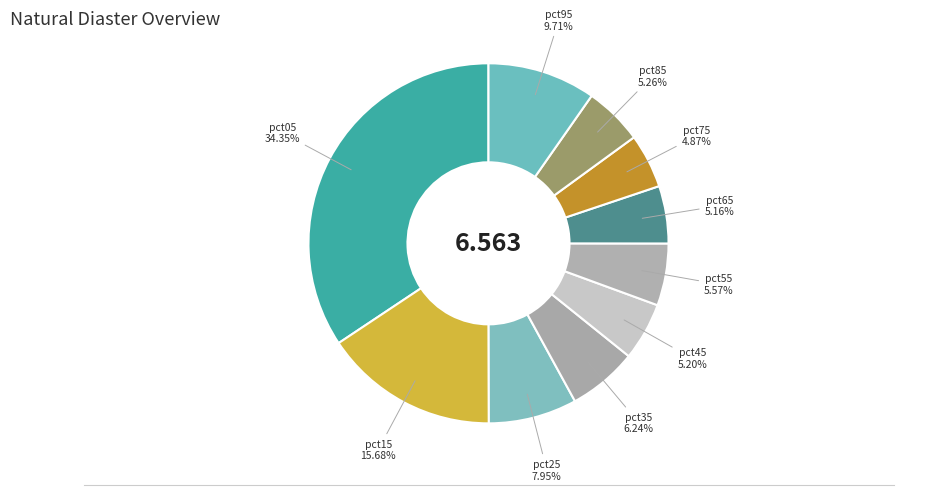

How many segments does this pie chart have?

10